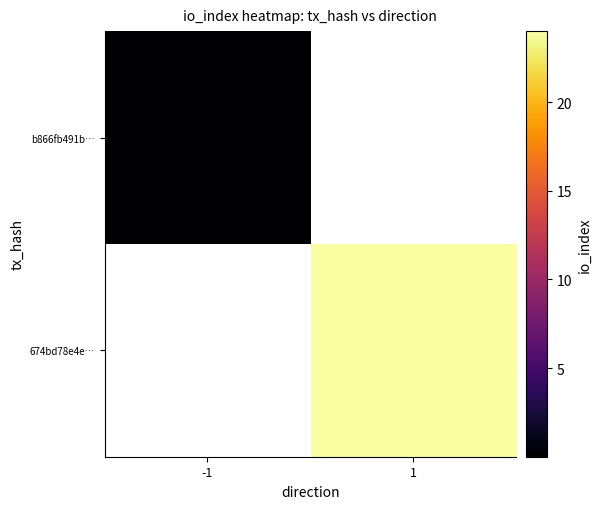

What is the greatest value displayed?

24.0